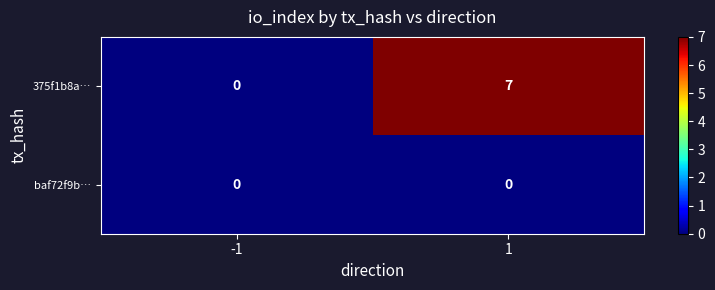

Which series changed the most between -1 and 1?

375f1b8a…